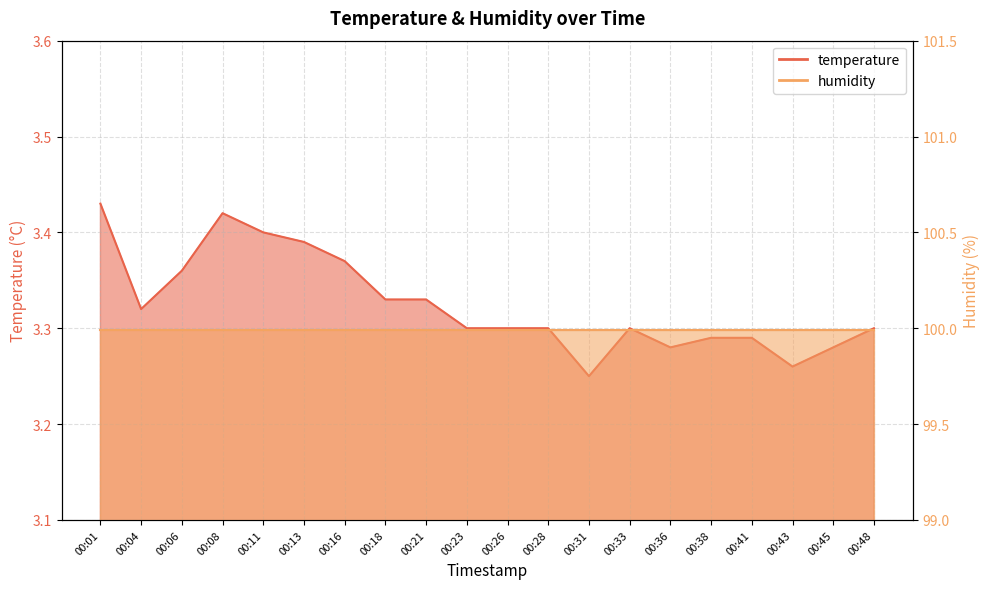

The value at 00:01 is 3.4. True or false?

True